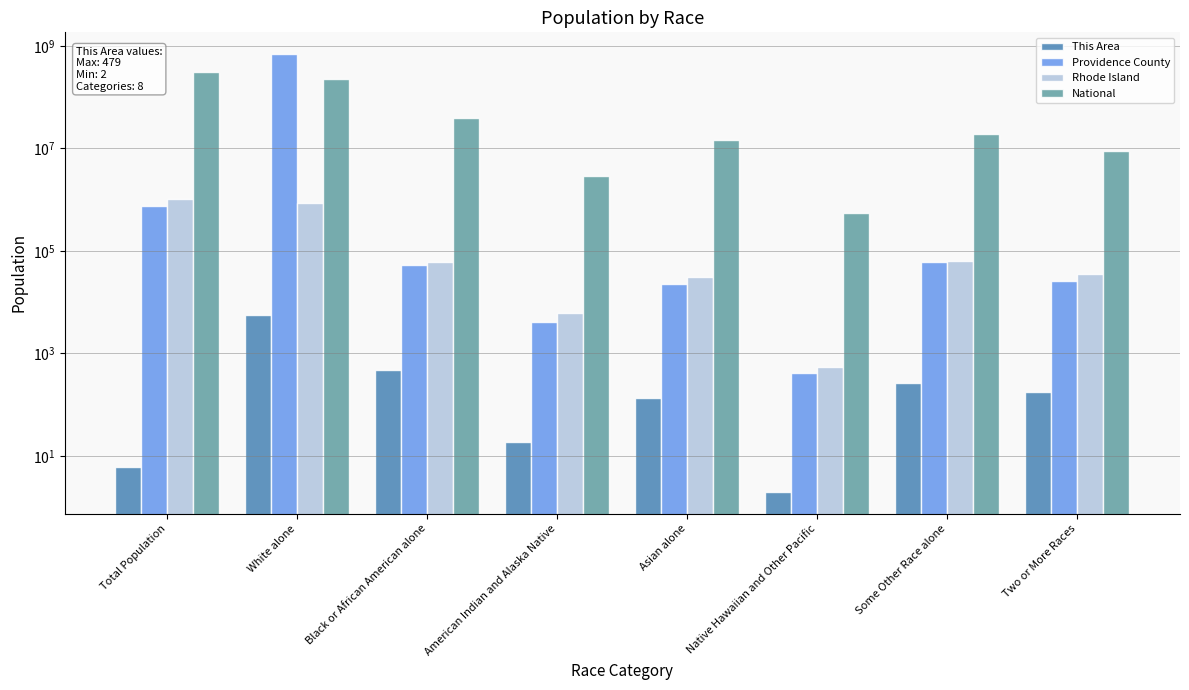

What position from the left is American Indian and Alaska Native?

4